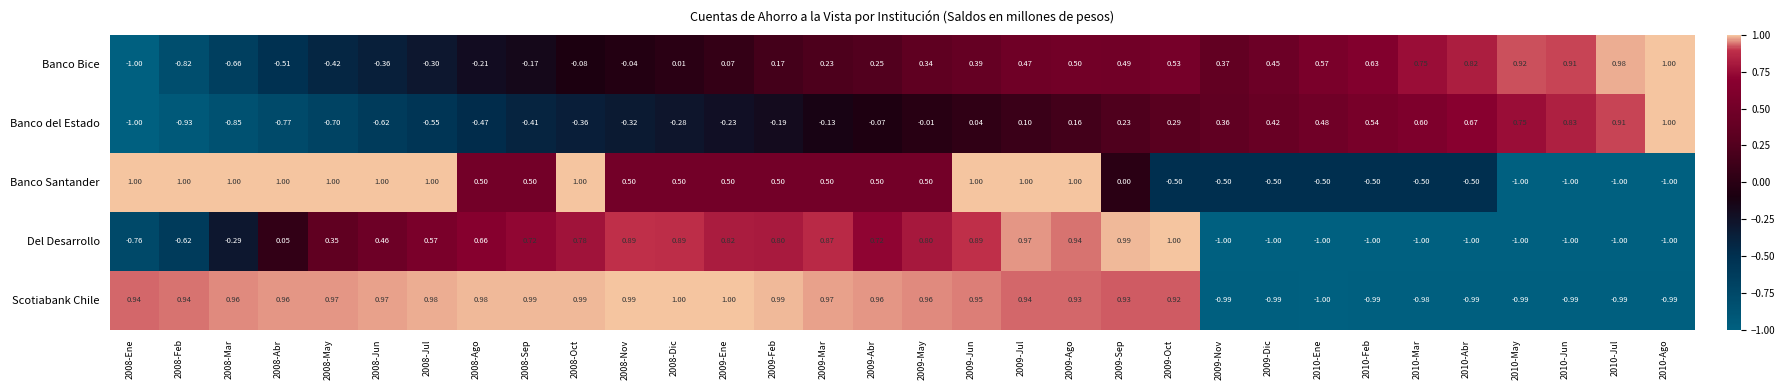

At which category is the sum across all series the highest?

2009-Ago